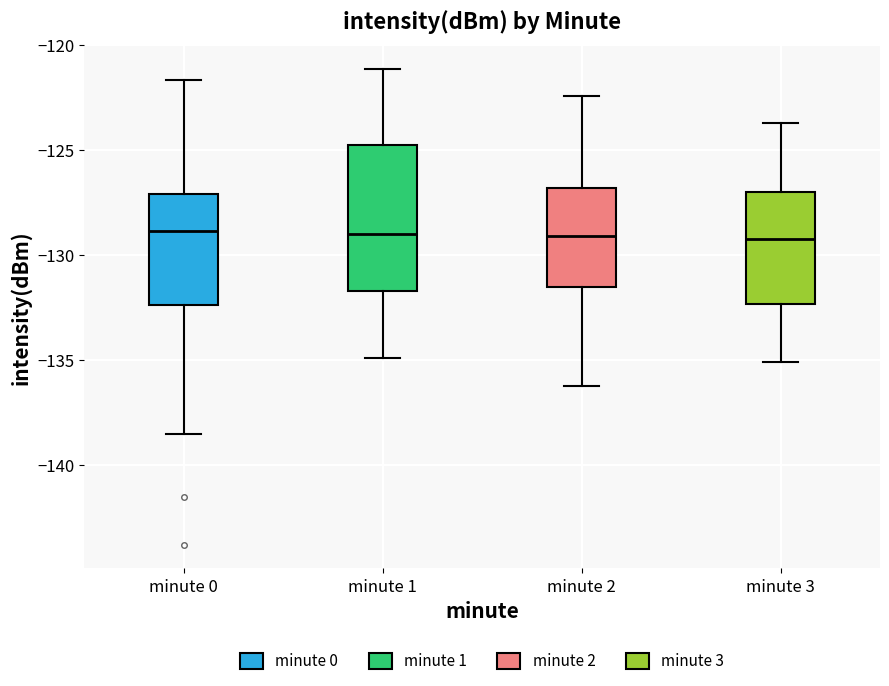

Where does the upper whisker of the box for minute 0 end on the y-axis? The values are not printed on the chart, so give them approximately, as read against the axis.

-121.5